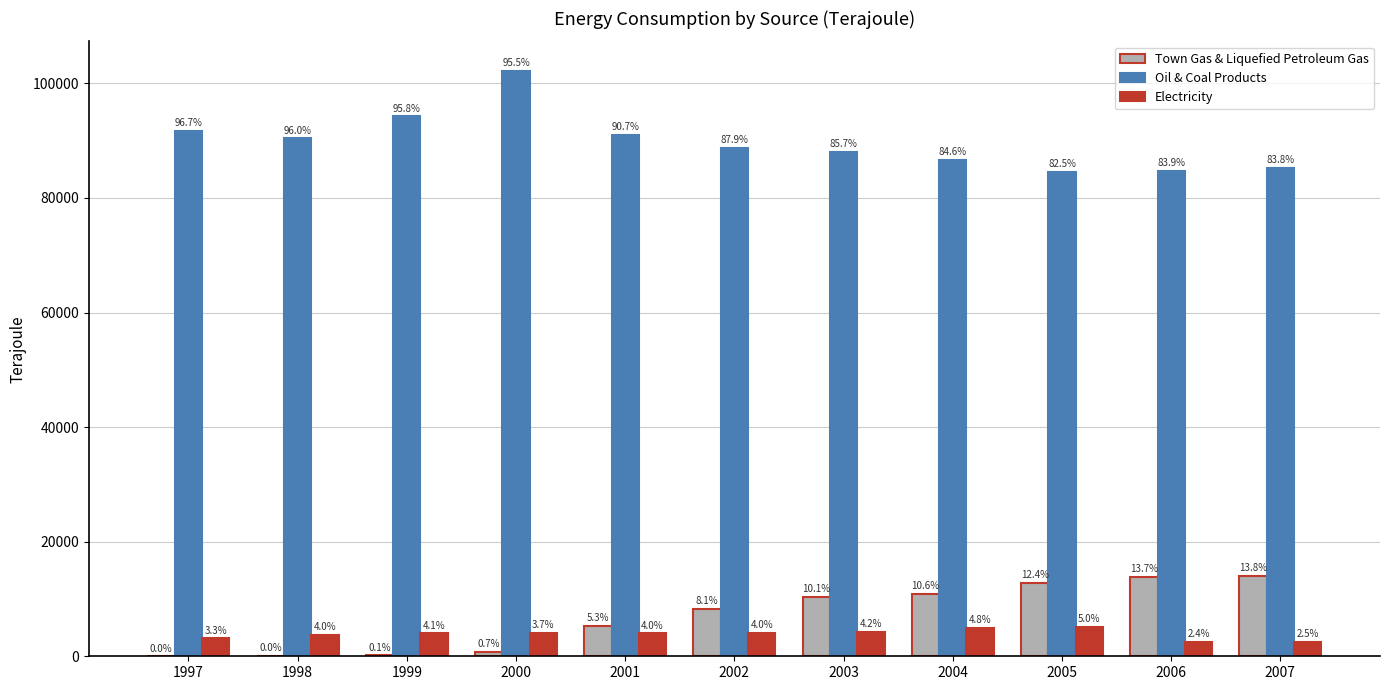

At 1999, list the series in order from smallest to largest.

Town Gas & Liquefied Petroleum Gas, Electricity, Oil & Coal Products